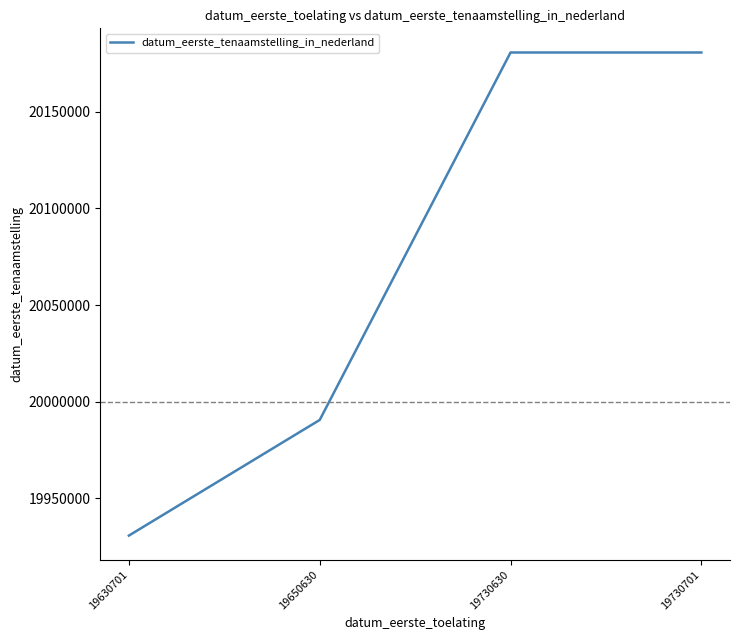

Does the chart display data point markers on the line(s)?

No